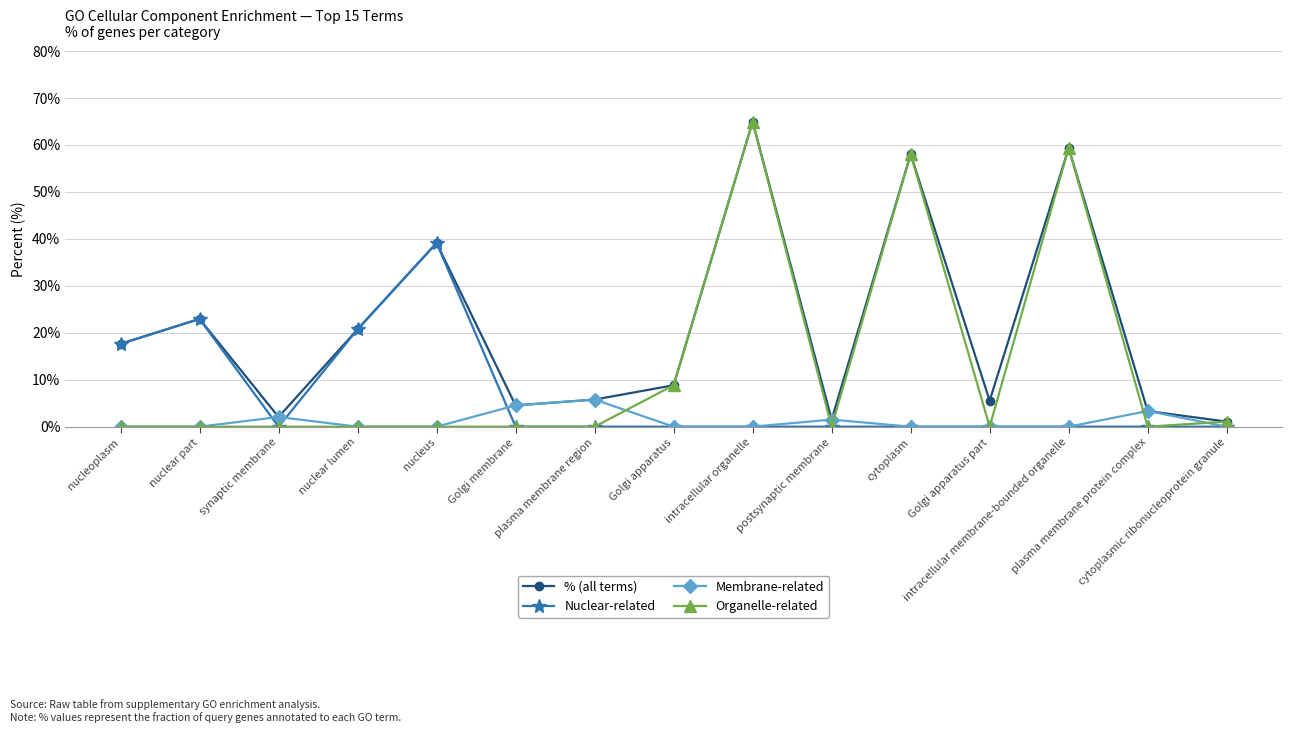

How many data points does each series have?

15